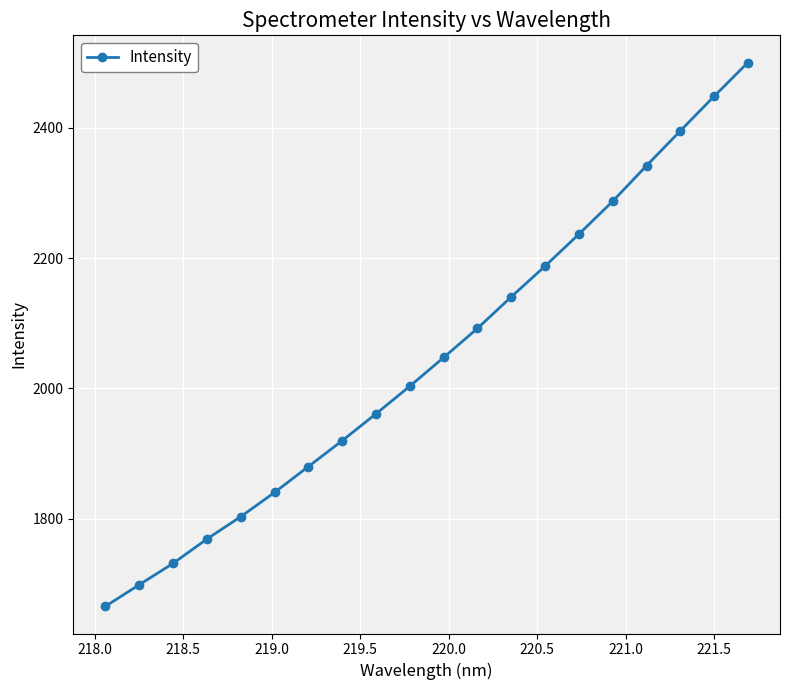

What is the value of the 7th point from the left?

1880.0